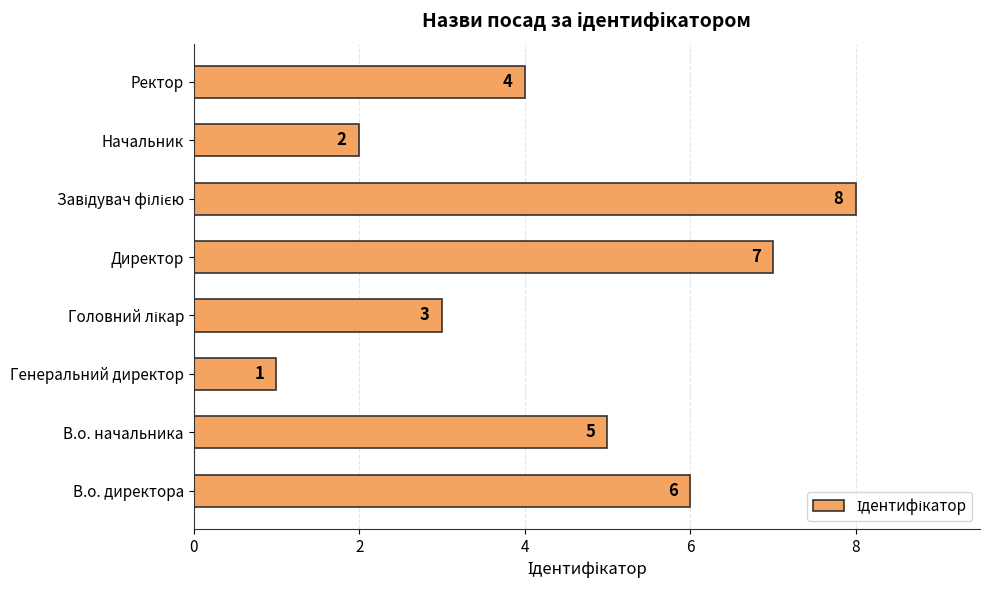

The value at В.о. начальника is 5. True or false?

True